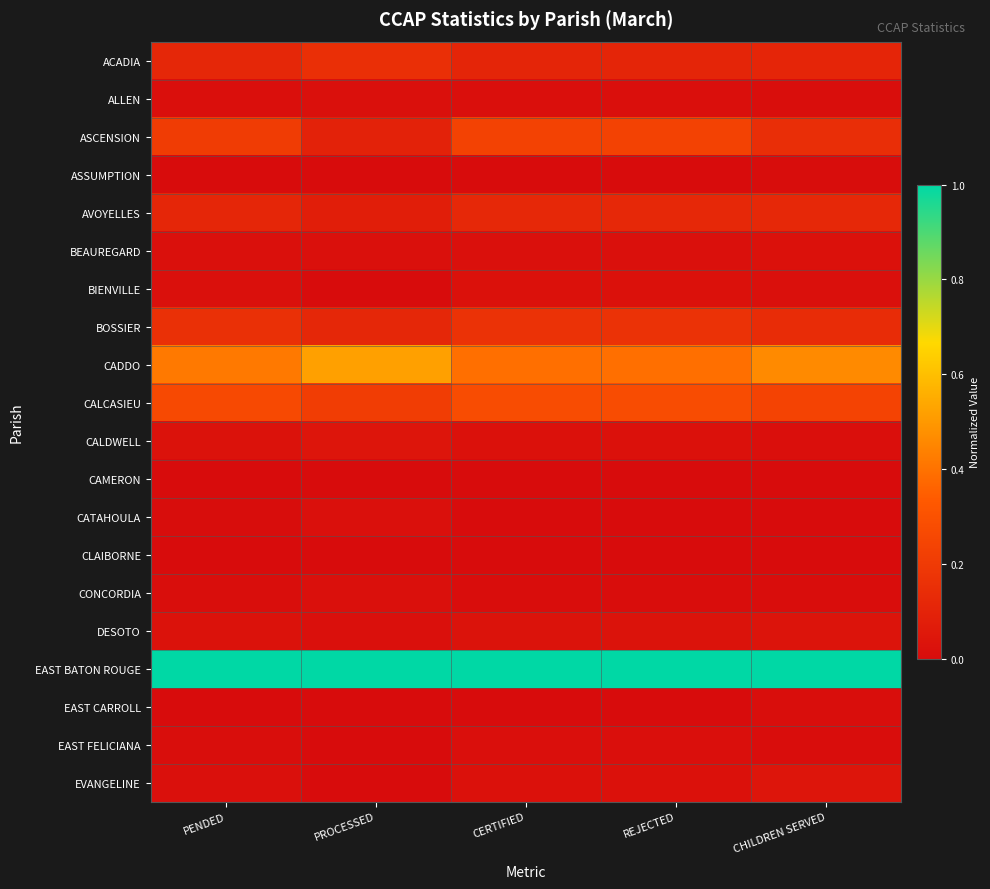

At REJECTED, list the series in order from largest to smallest.

EAST BATON ROUGE, CADDO, CALCASIEU, ASCENSION, BOSSIER, AVOYELLES, ACADIA, DESOTO, BIENVILLE, CALDWELL, EVANGELINE, BEAUREGARD, ALLEN, EAST FELICIANA, CONCORDIA, ASSUMPTION, CAMERON, CATAHOULA, CLAIBORNE, EAST CARROLL